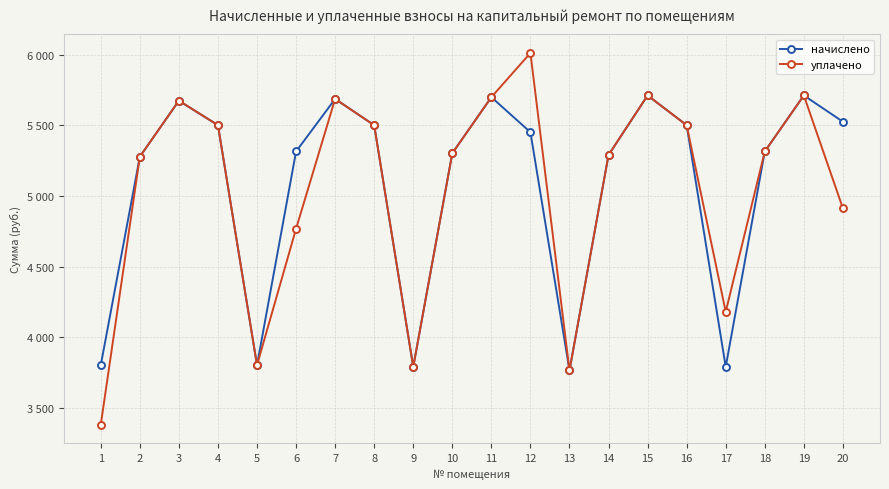

True or false: начислено and уплачено intersect in this chart.

False